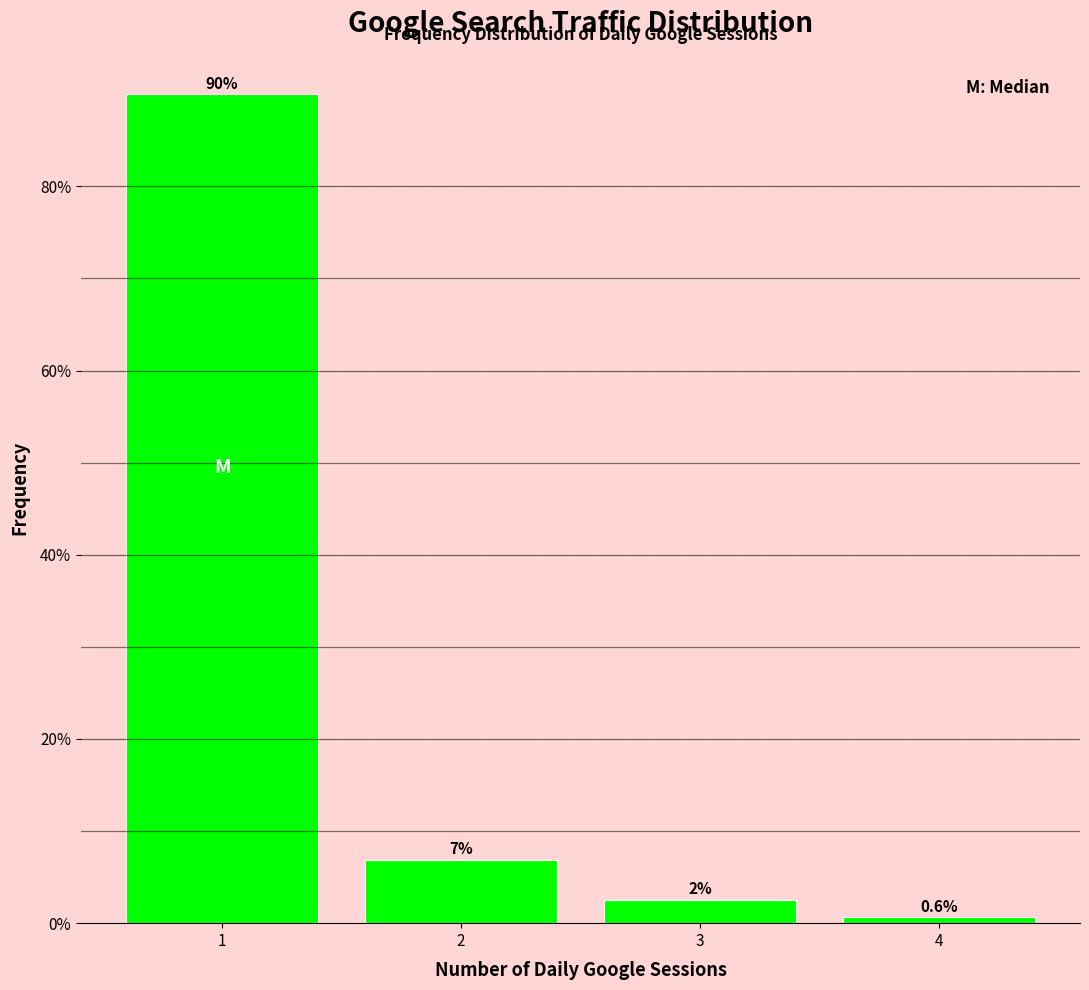

Reading left to right, list all the values displayed in this chart.

1=90.0	2=6.9	3=2.5	4=0.6